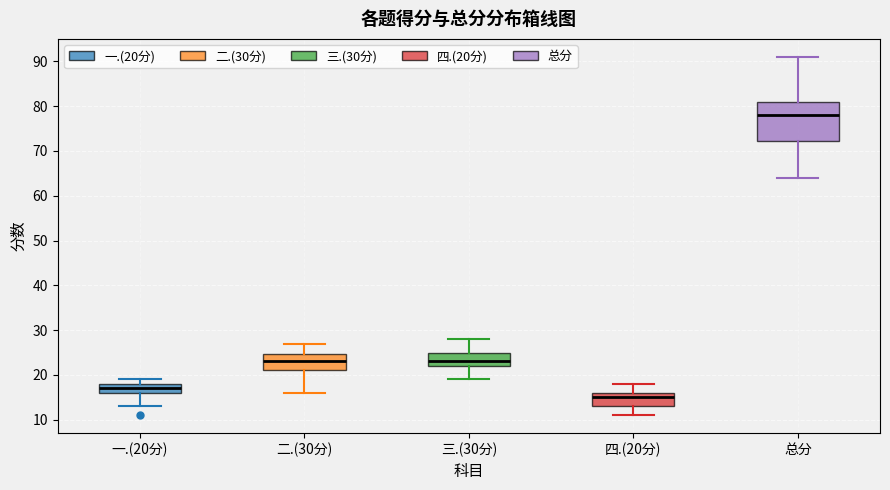

Reading left to right, read every box against the y-axis: the position of its median line, the range the box covers, and the ends of its whiskers. The values are not printed on the chart, so give them approximately, as read against the axis.

一.(20分): median 17, box 16 to 18, whiskers 13 to 19
二.(30分): median 23, box 21 to 25, whiskers 16 to 27
三.(30分): median 23, box 22 to 25, whiskers 19 to 28
四.(20分): median 15, box 13 to 16, whiskers 11 to 18
总分: median 78, box 72 to 81, whiskers 64 to 91